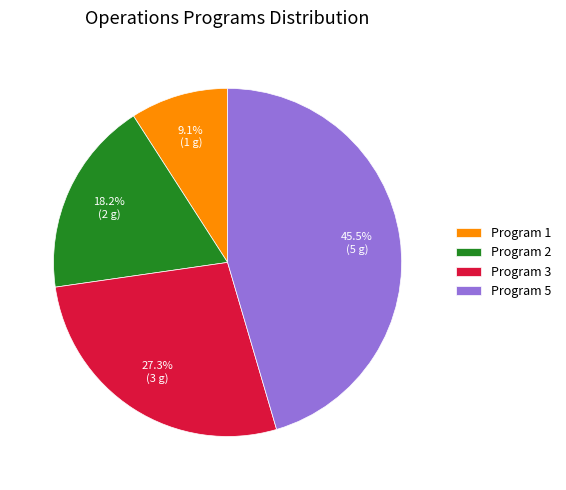

To the nearest percent, what is the difference between the Program 5 and Program 3 slice percentages?

18%